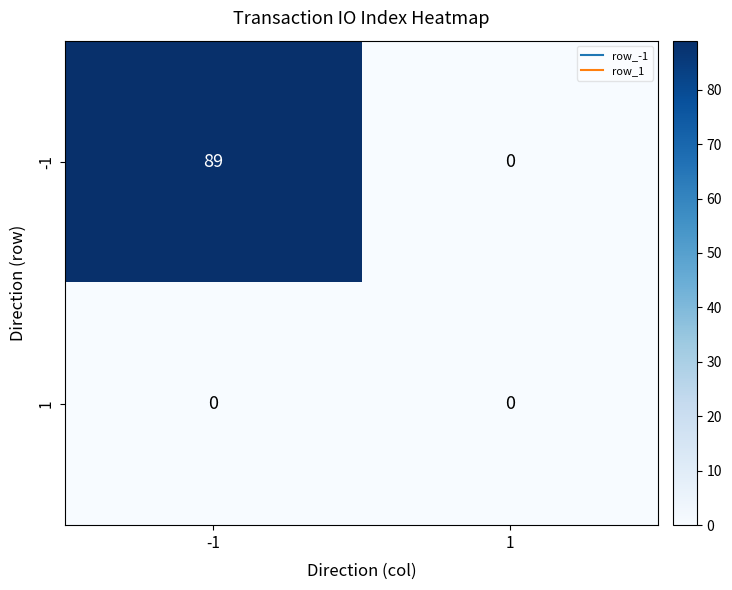

How many values in -1 are above zero?

1